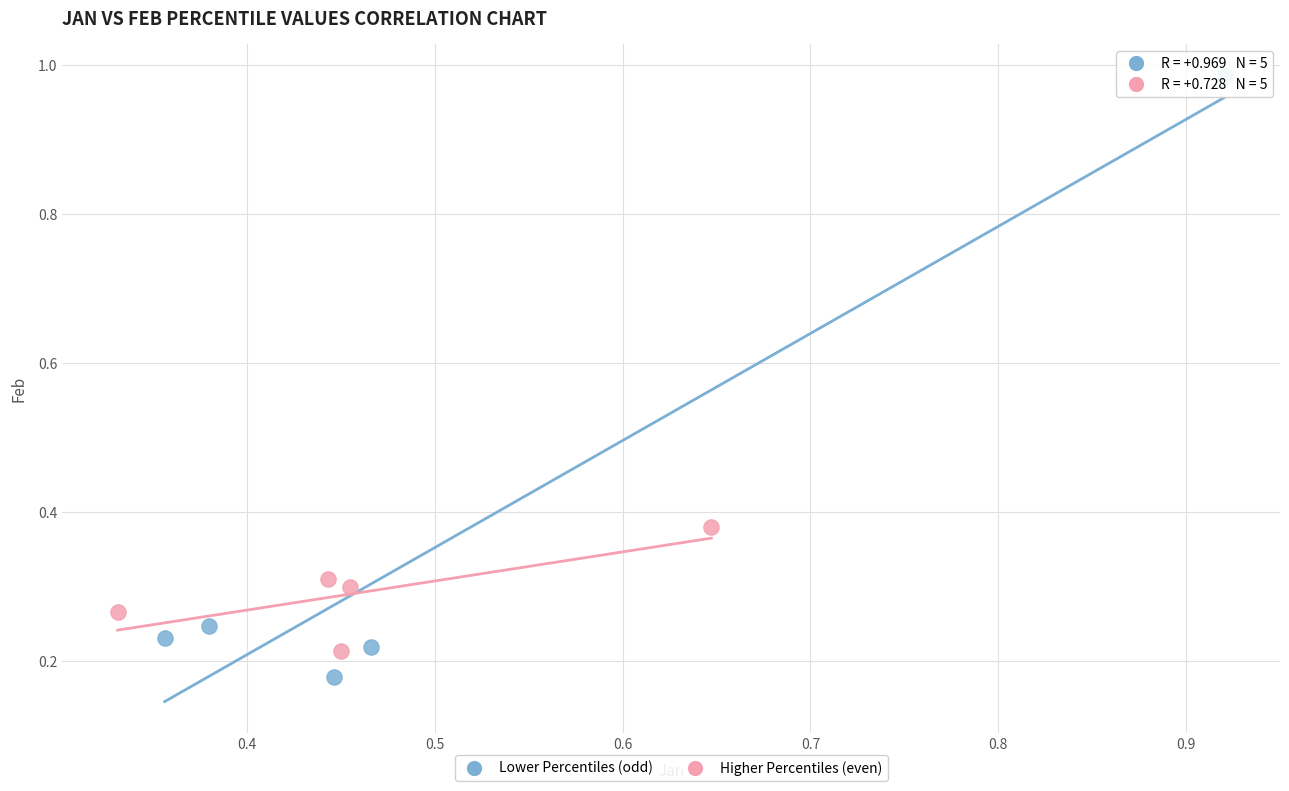

What are all the series names shown in the legend?

Lower Percentiles (odd), Higher Percentiles (even)